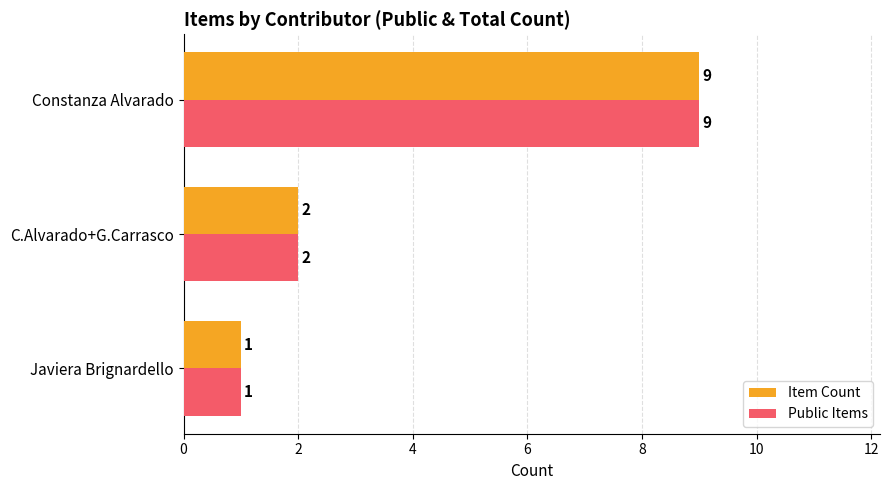

Count the Public Items values in the range 1 to 9.

3